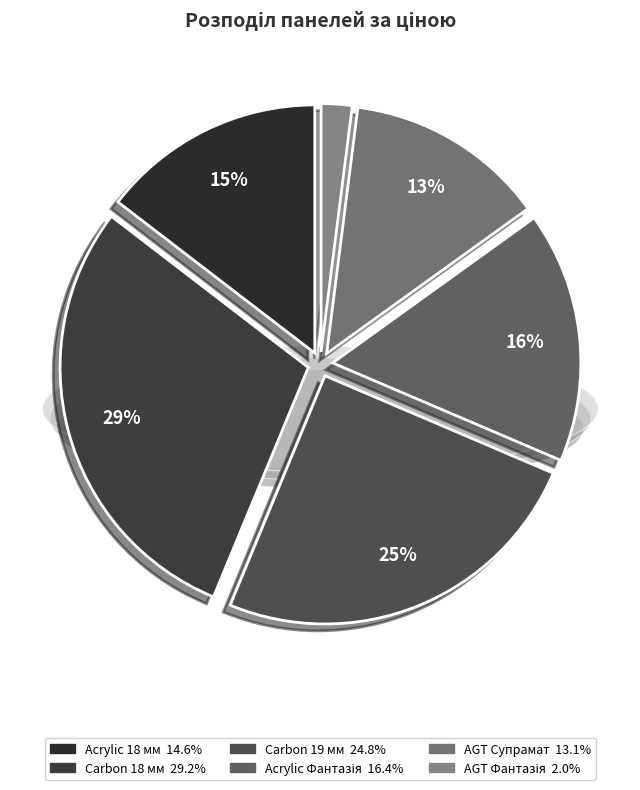

To the nearest percent, what percentage of the pie is Acrylic 18 мм?

15%